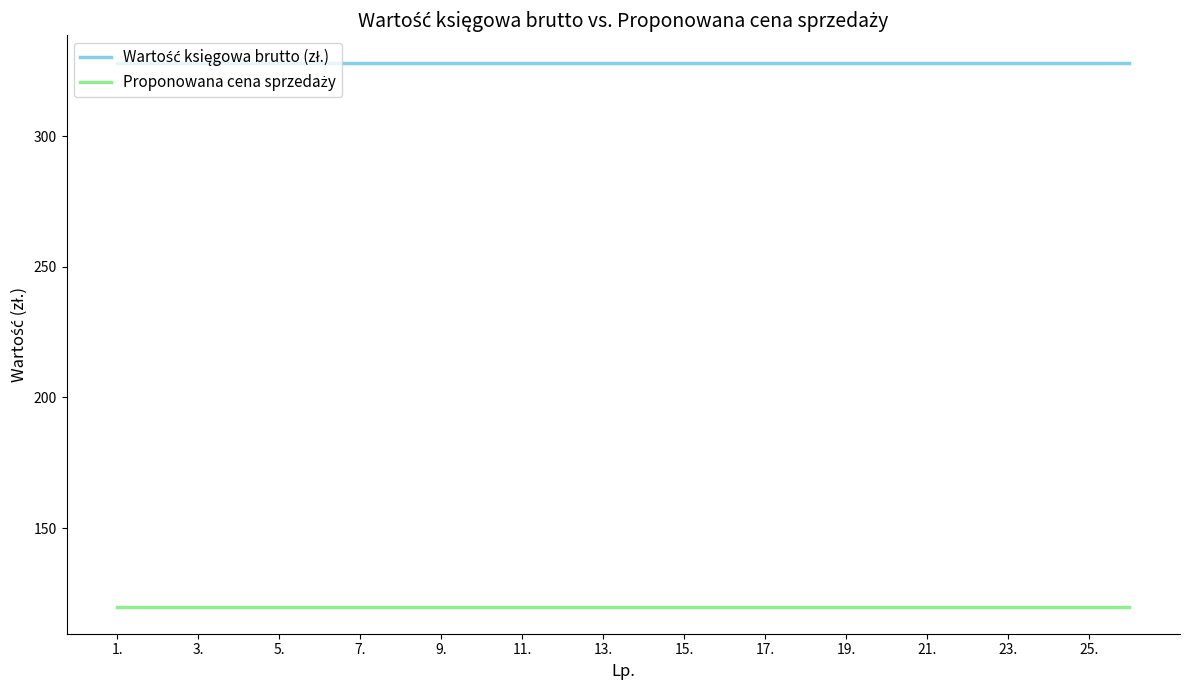

What is the greatest value displayed?

328.2